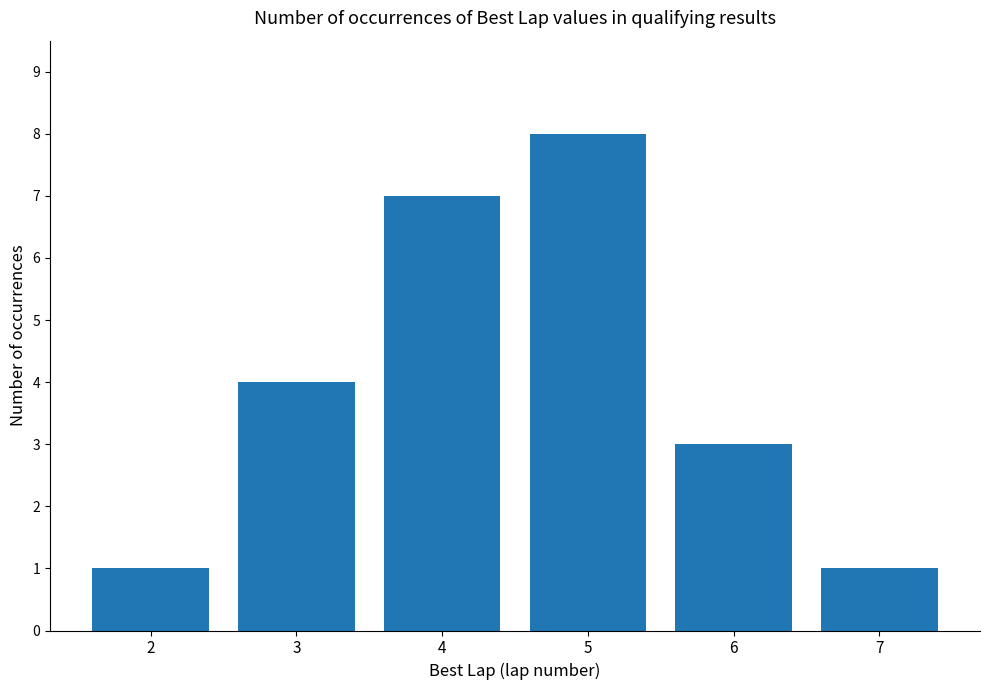

Count the number of categories in the chart.

6